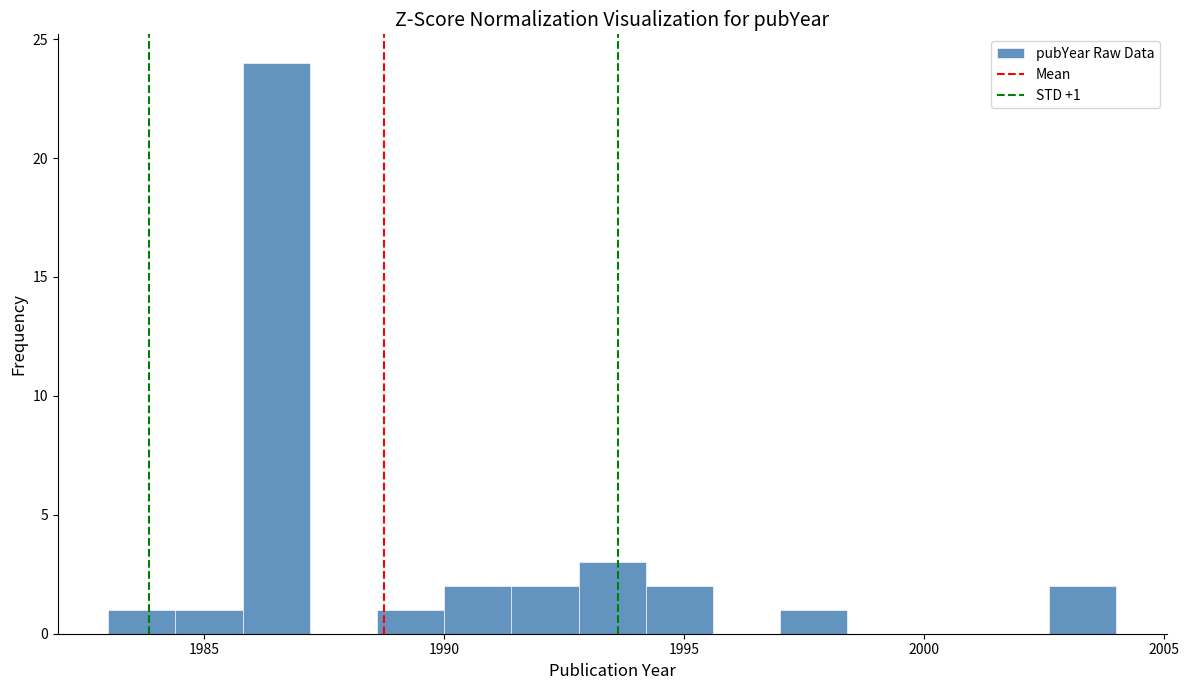

Read against the x-axis, roughly where is the centre of the tallest bar?

1986.5